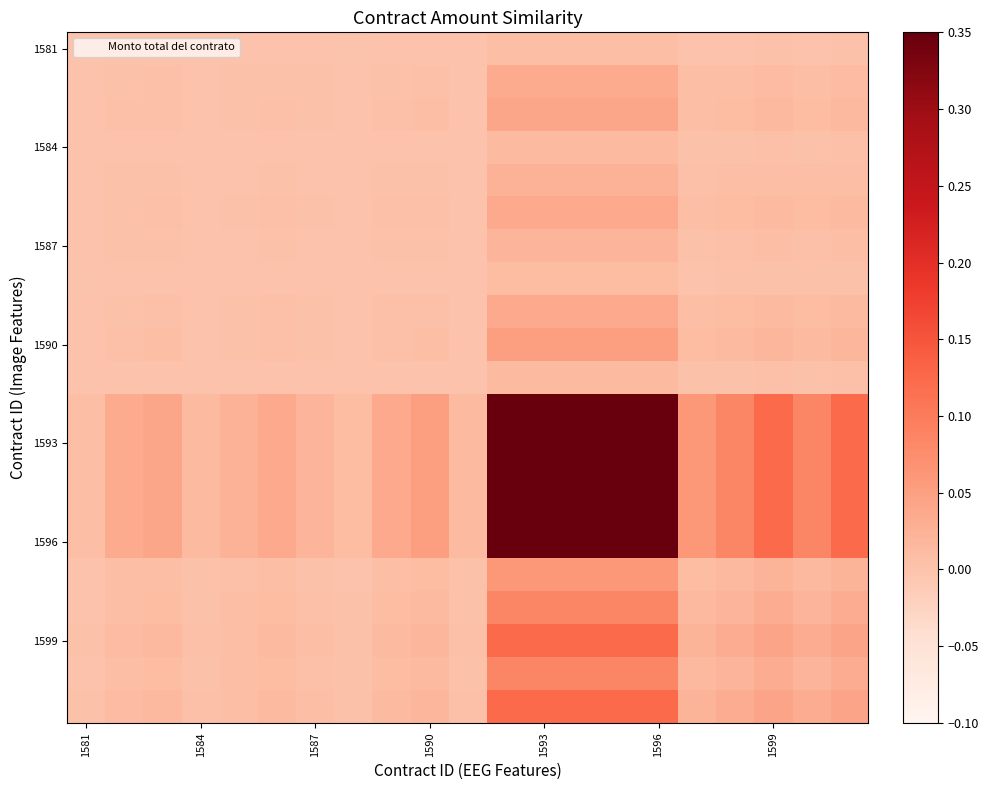

Count the number of categories in the chart.

21